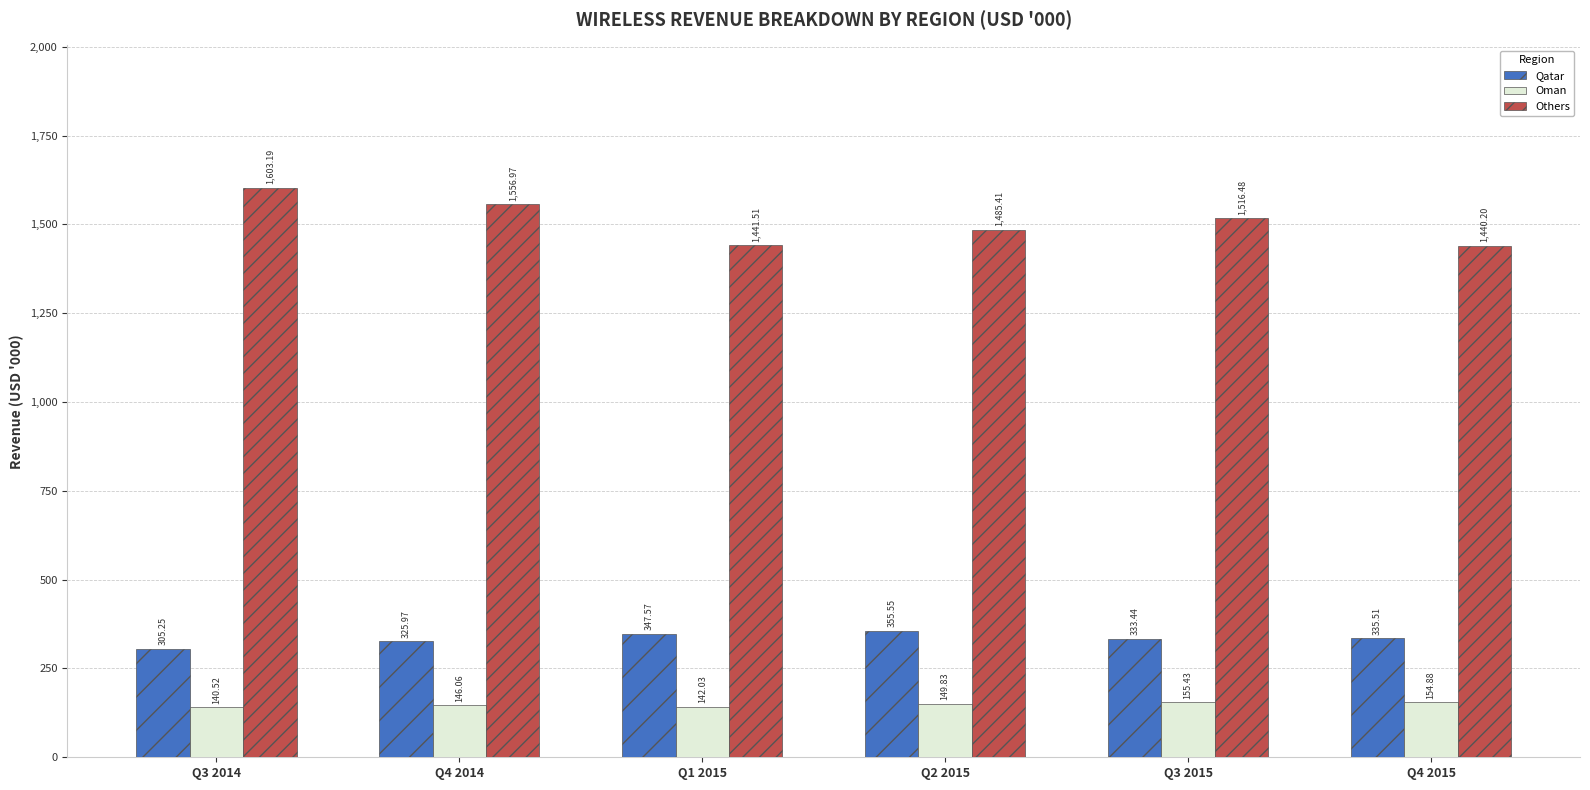

Which category has the highest value across all series?

Q3 2014